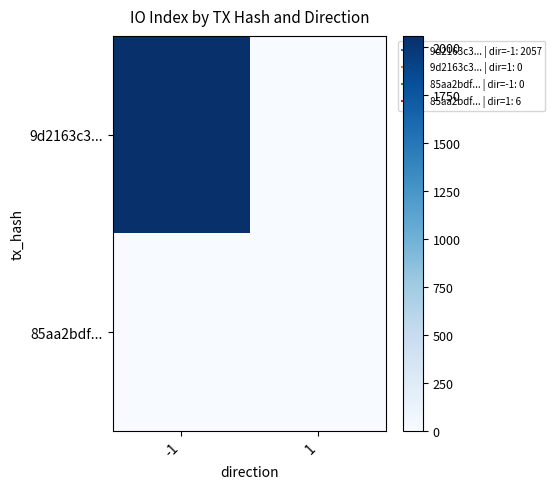

Reading left to right, transcribe all the data shown in this chart.

9d2163c3...: -1=2057	1=0
85aa2bdf...: -1=0	1=6